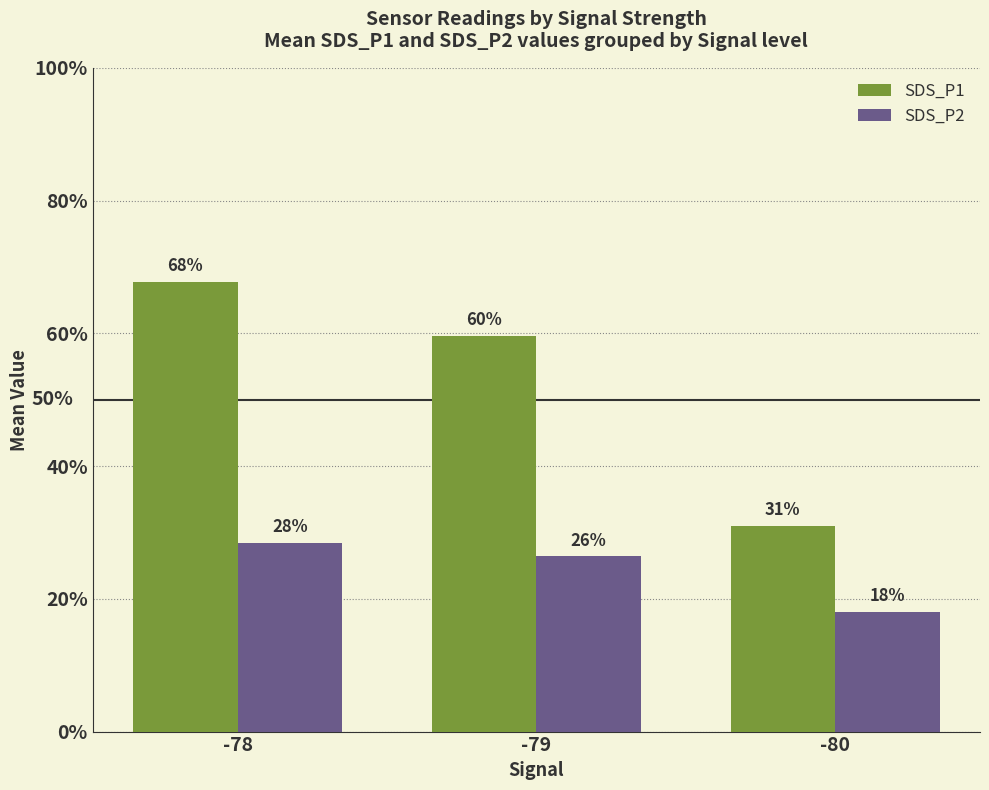

At which label does SDS_P1 reach its minimum?

-80